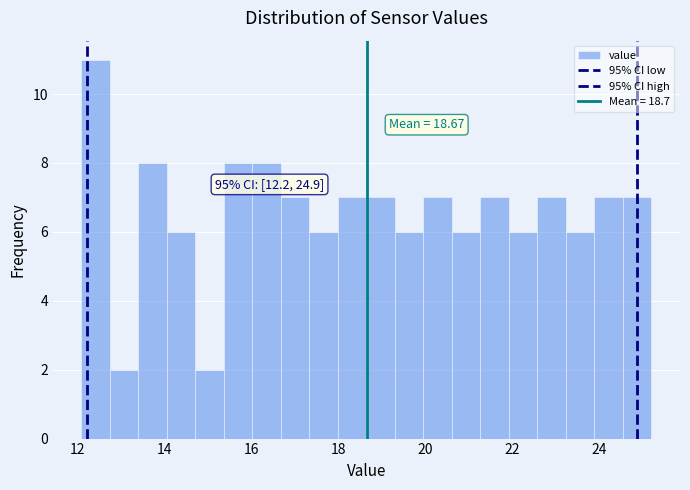

Read against the x-axis, roughly where is the centre of the tallest bar?

12.4